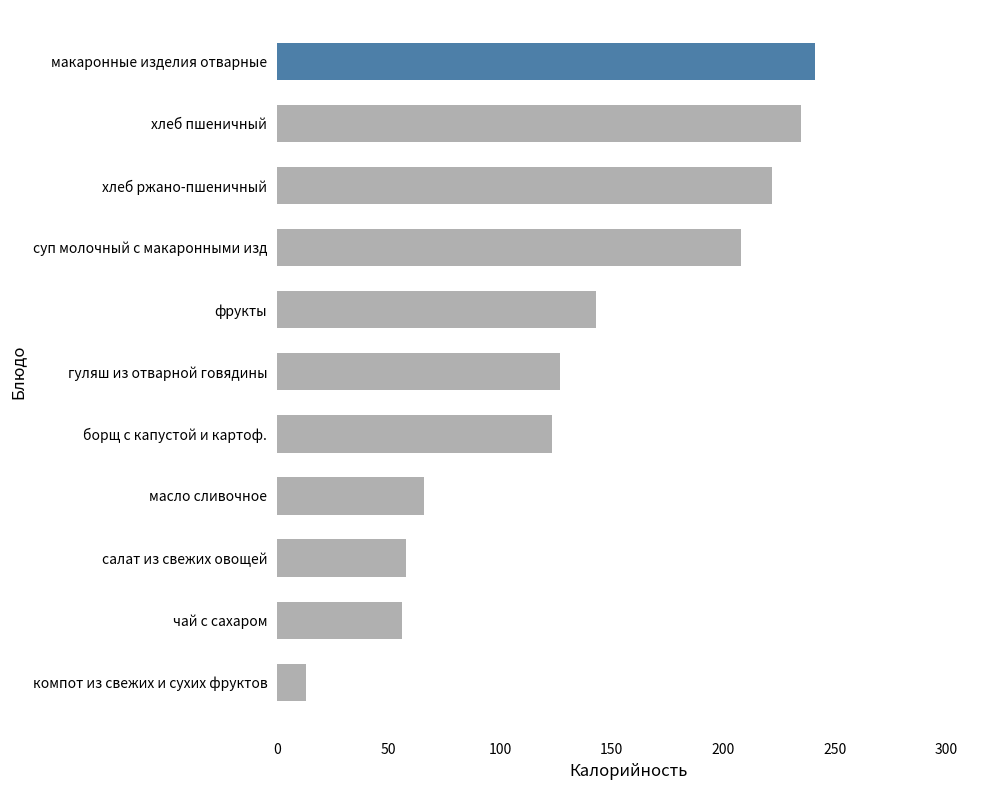

Reading bottom to top, list all the values displayed in this chart.

компот из свежих и сухих фруктов=13	чай с сахаром=56	салат из свежих овощей=58	масло сливочное=66	борщ с капустой и картоф.=123	гуляш из отварной говядины=127	фрукты=143	суп молочный с макаронными изд=208	хлеб ржано-пшеничный=222	хлеб пшеничный=235	макаронные изделия отварные=241